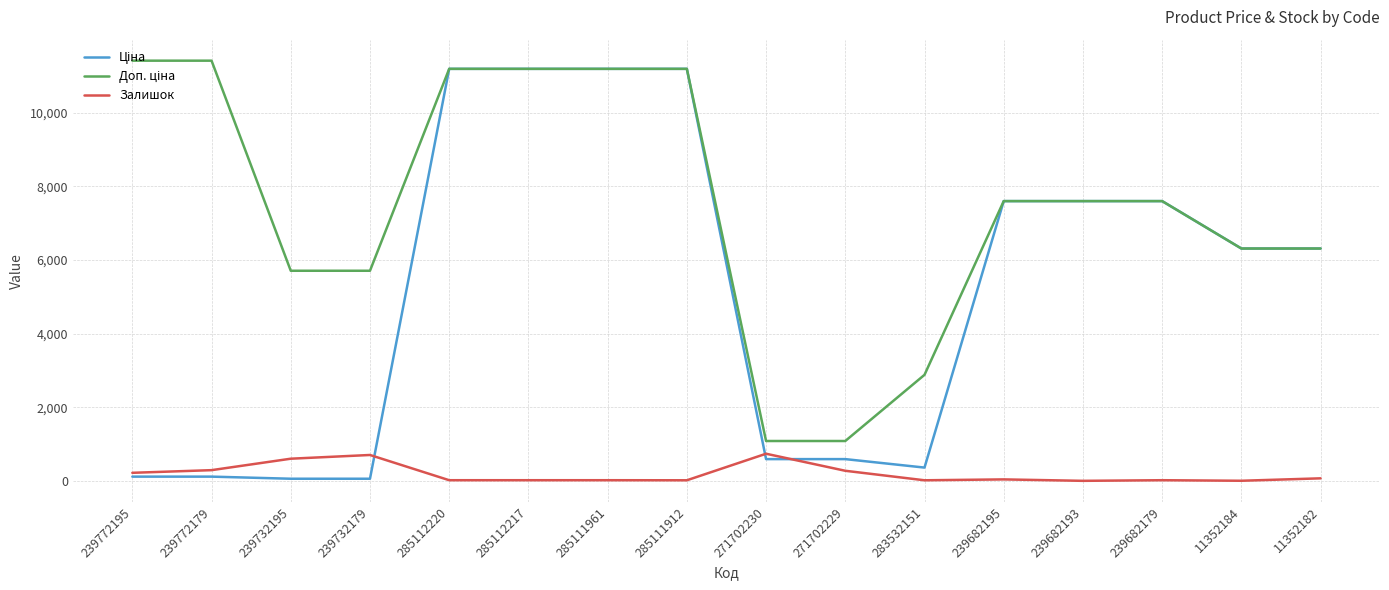

True or false: Залишок has a value of 702.0 at 239732179.

True